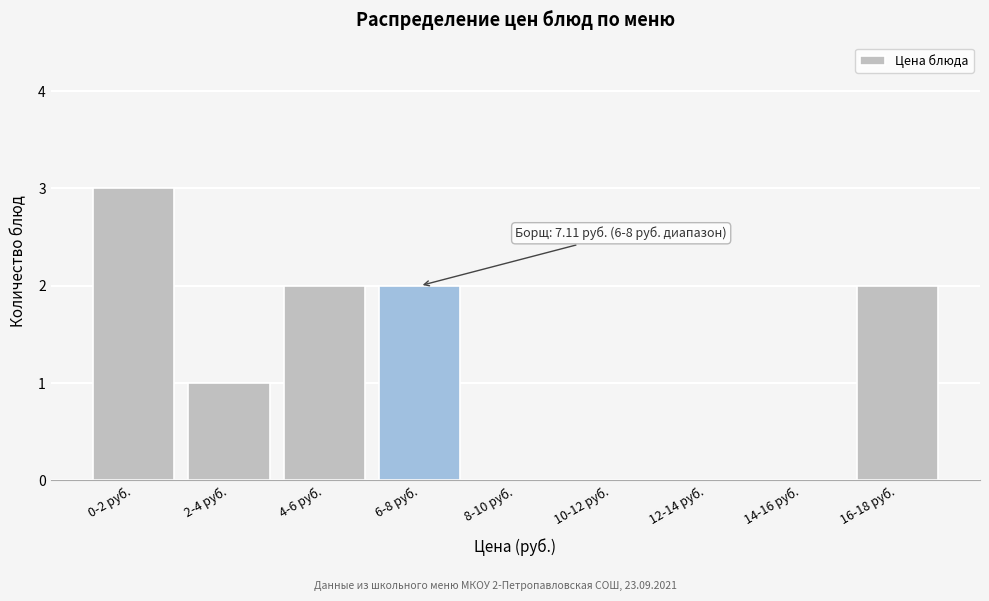

Reading left to right, what are all the values shown in this chart?

0-2 руб.=3	2-4 руб.=1	4-6 руб.=2	6-8 руб.=2	8-10 руб.=0	10-12 руб.=0	12-14 руб.=0	14-16 руб.=0	16-18 руб.=2